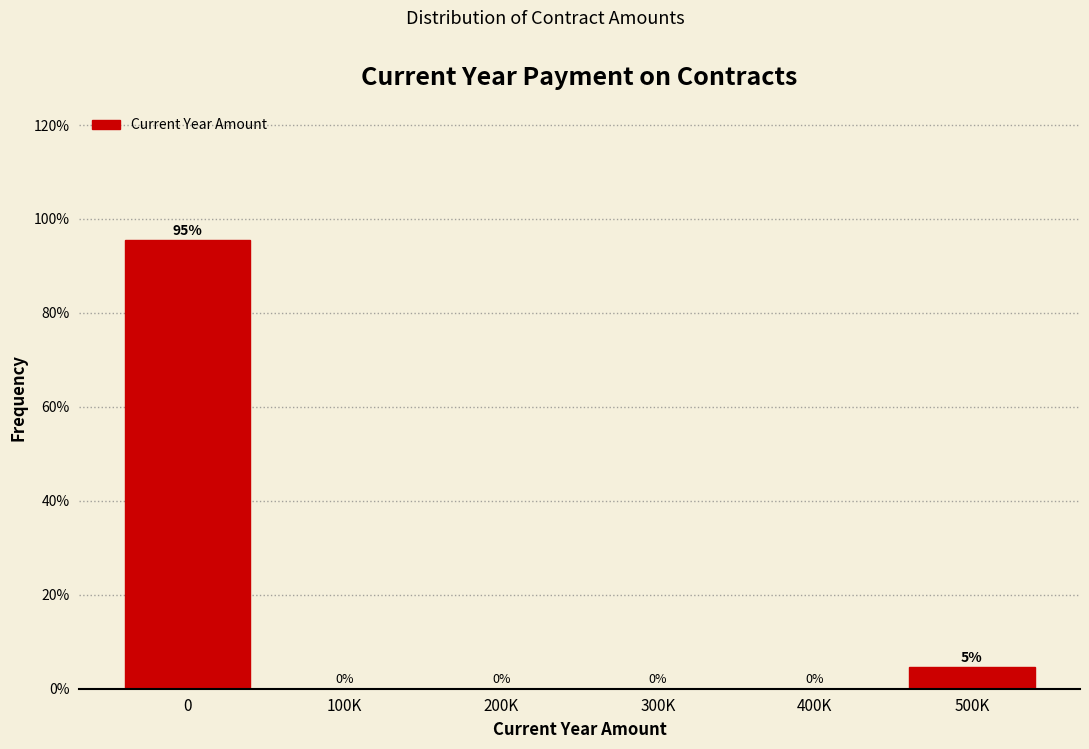

At which label is the value closest to 47?

500K